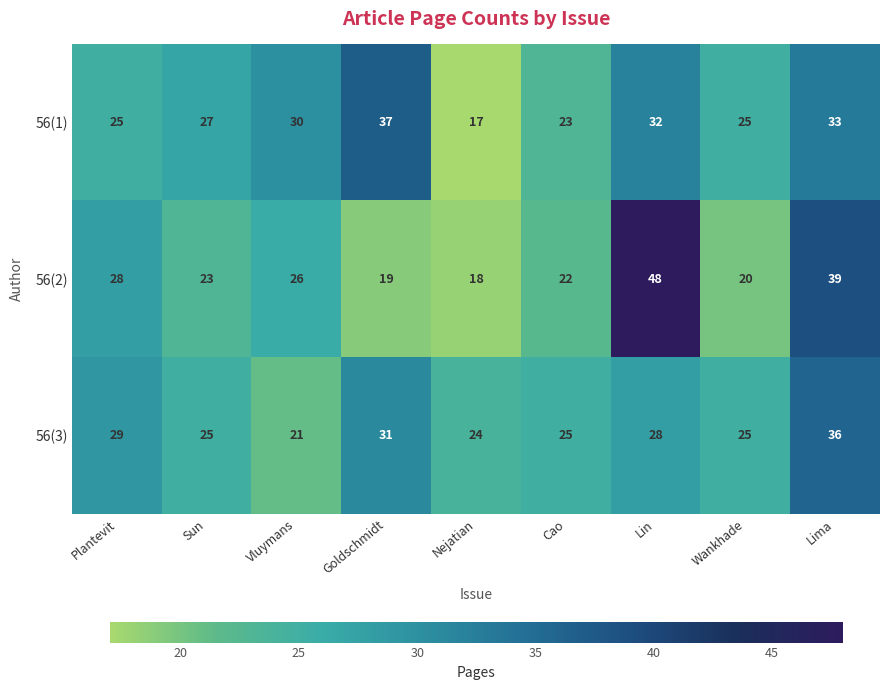

At how many categories does at least one series exceed 41?

1